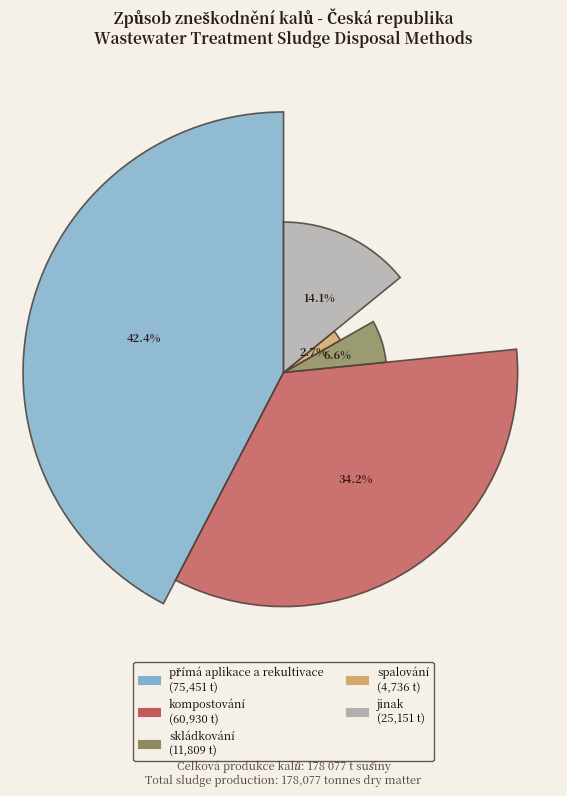

What is the ratio of the value at kompostování to the value at spalování?

12.9